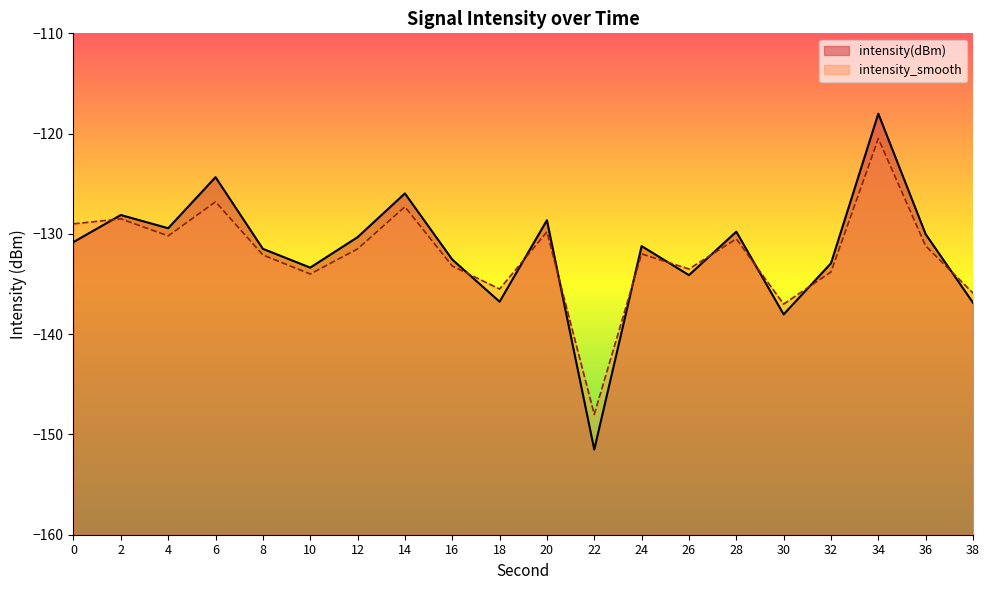

Which series ends up on top after the final intersection of intensity(dBm) and intensity_smooth?

intensity_smooth